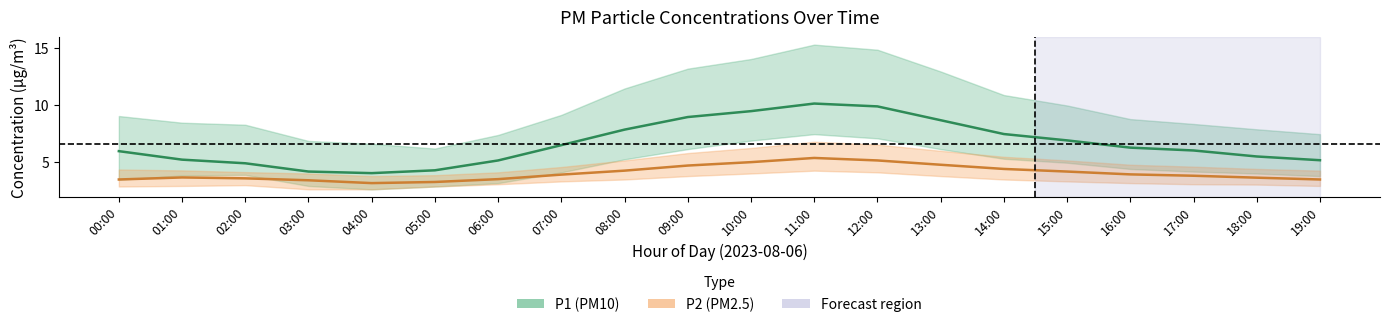

Which category has the lowest value in the P1_upper series?

05:00